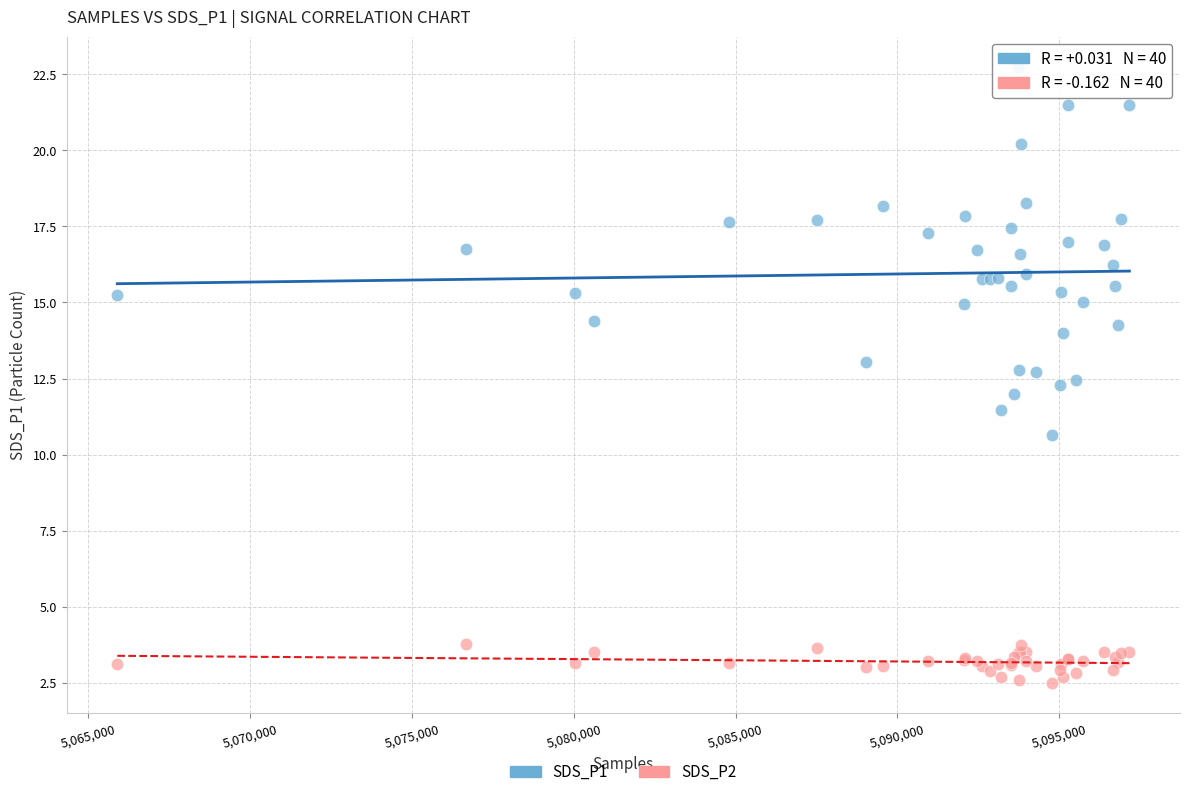

What is the X range (max minus min) for the scatter plot?

31263.0